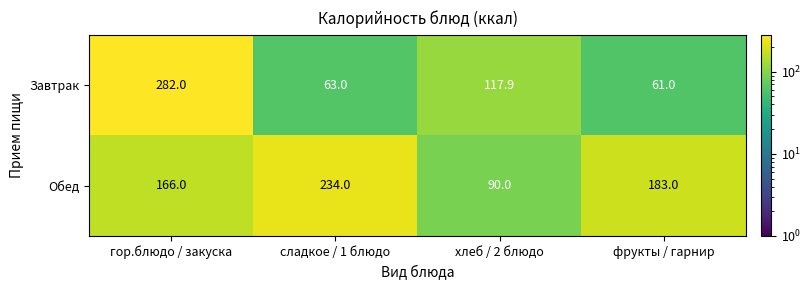

What is the sum of all Обед values?

673.0